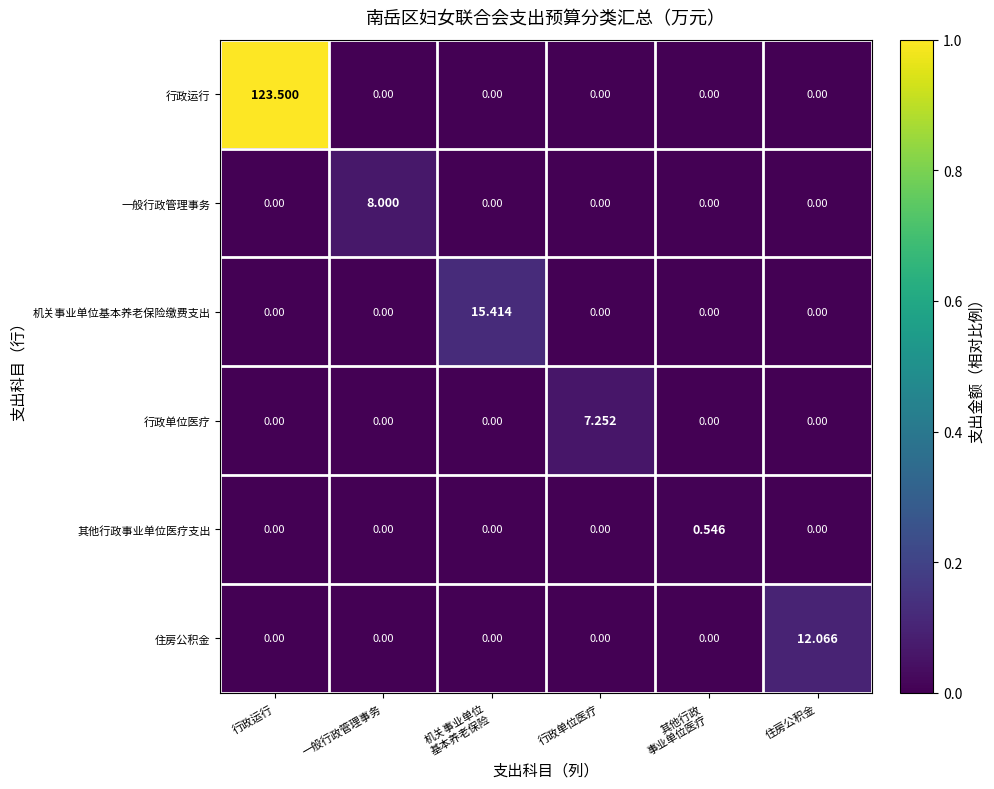

Which category has the highest value across all series?

行政运行